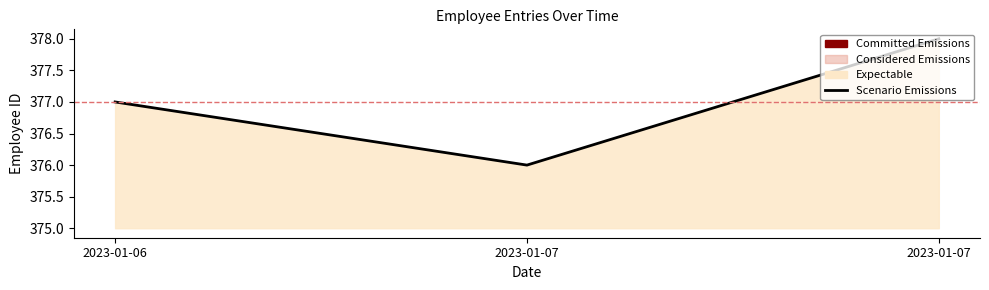

Reading left to right, what are all the values shown in this chart?

2023-01-06=377	2023-01-07=376	2023-01-07=378